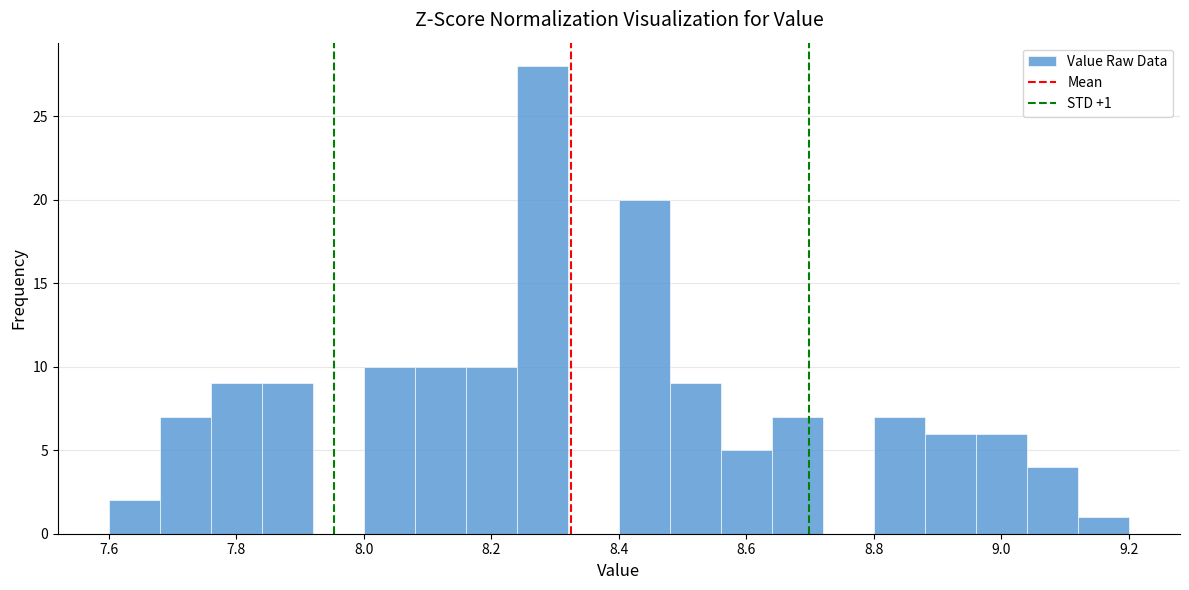

Over which range of the x-axis is the bar tallest?

8.24 to 8.32